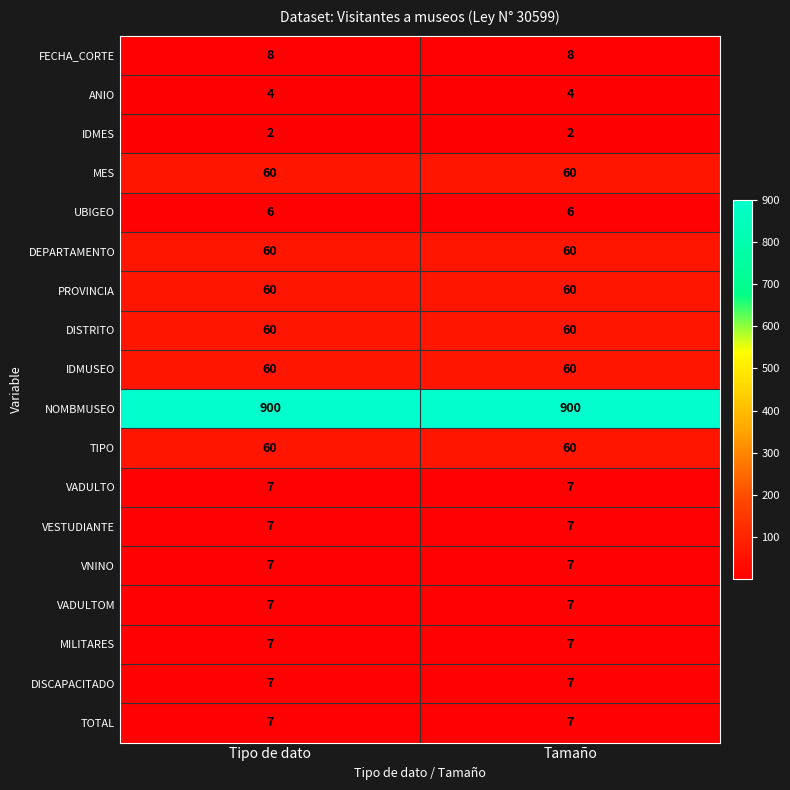

What is the total value across all series at Tamaño?

1329